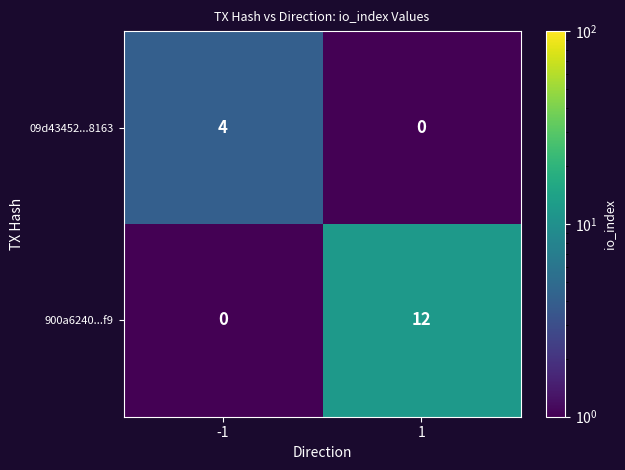

Which series has the largest range (max minus min)?

900a6240...f9